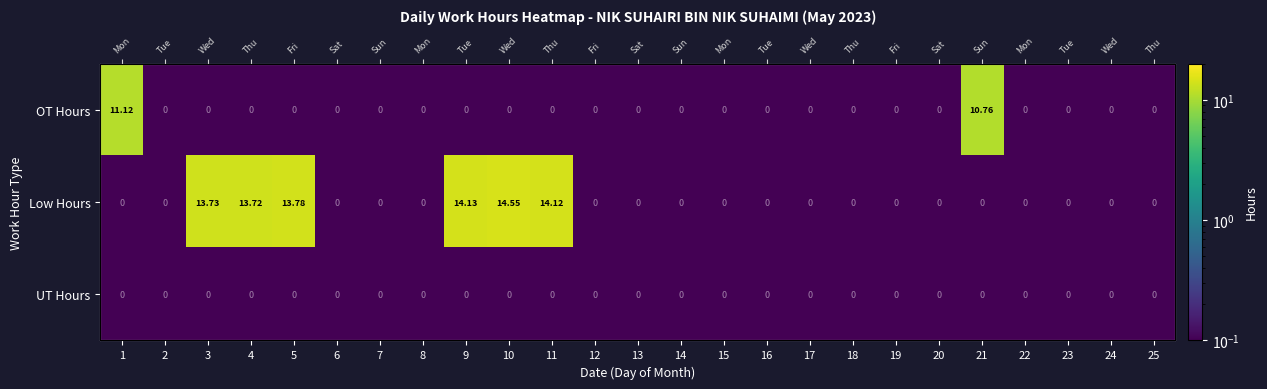

At how many categories does at least one series exceed 4?

8